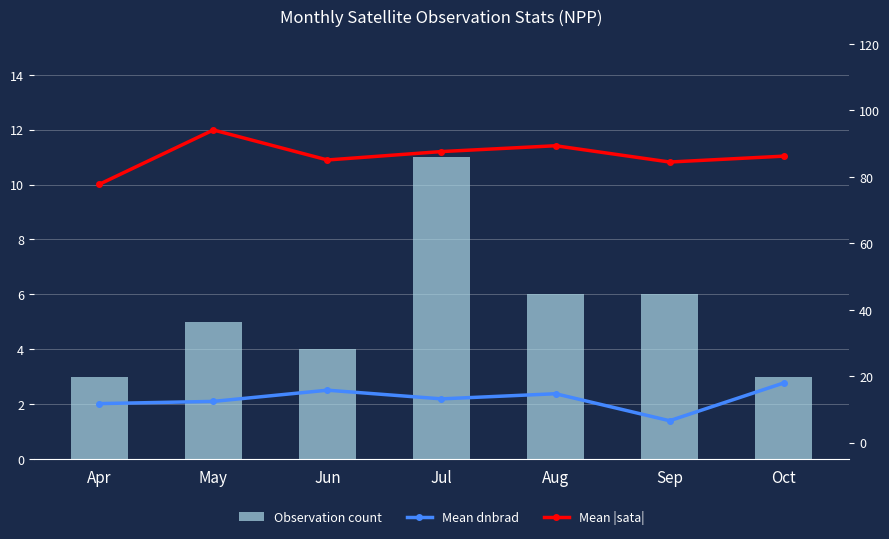

Reading left to right, what are all the values shown in this chart?

Observation count: Apr=3.0	May=5.0	Jun=4.0	Jul=11.0	Aug=6.0	Sep=6.0	Oct=3.0
Mean dnbrad: Apr=11.7	May=12.4	Jun=15.7	Jul=13.1	Aug=14.7	Sep=6.6	Oct=17.9
Mean |sata|: Apr=77.7	May=94.1	Jun=85.0	Jul=87.6	Aug=89.3	Sep=84.4	Oct=86.2